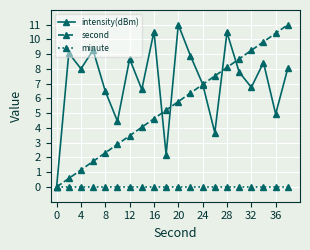

How many interior local valleys does the intensity(dBm) series have?

7